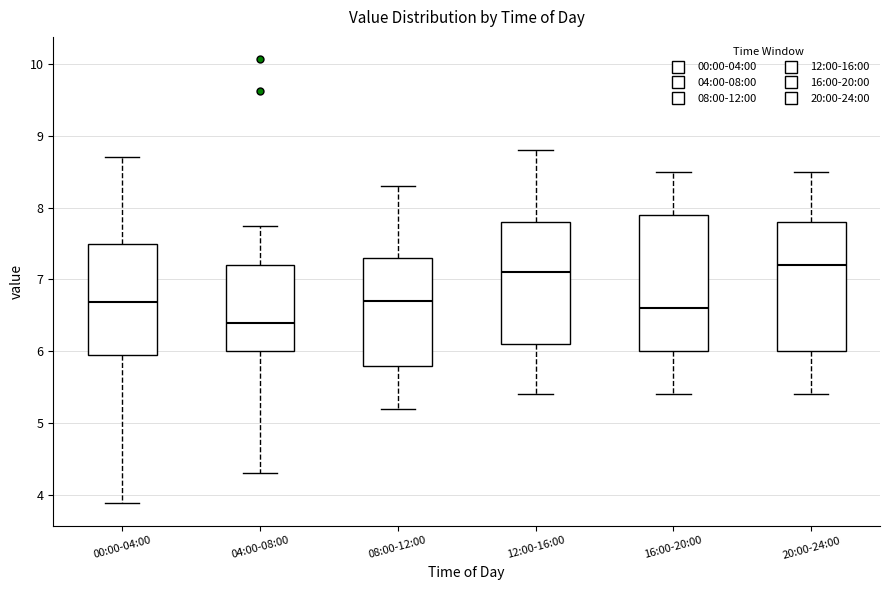

Which box has the highest median line?

20:00-24:00